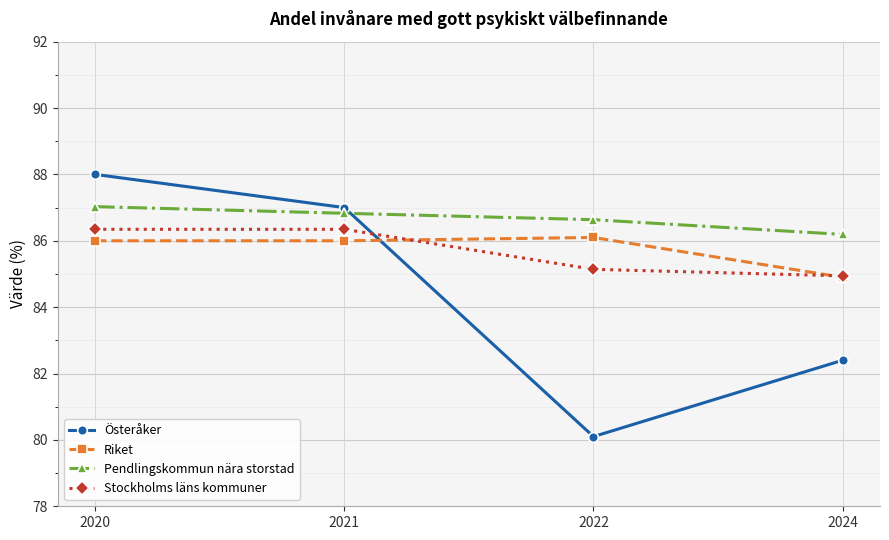

In Riket, how many points are higher than both neighbors (excluding endpoints)?

1